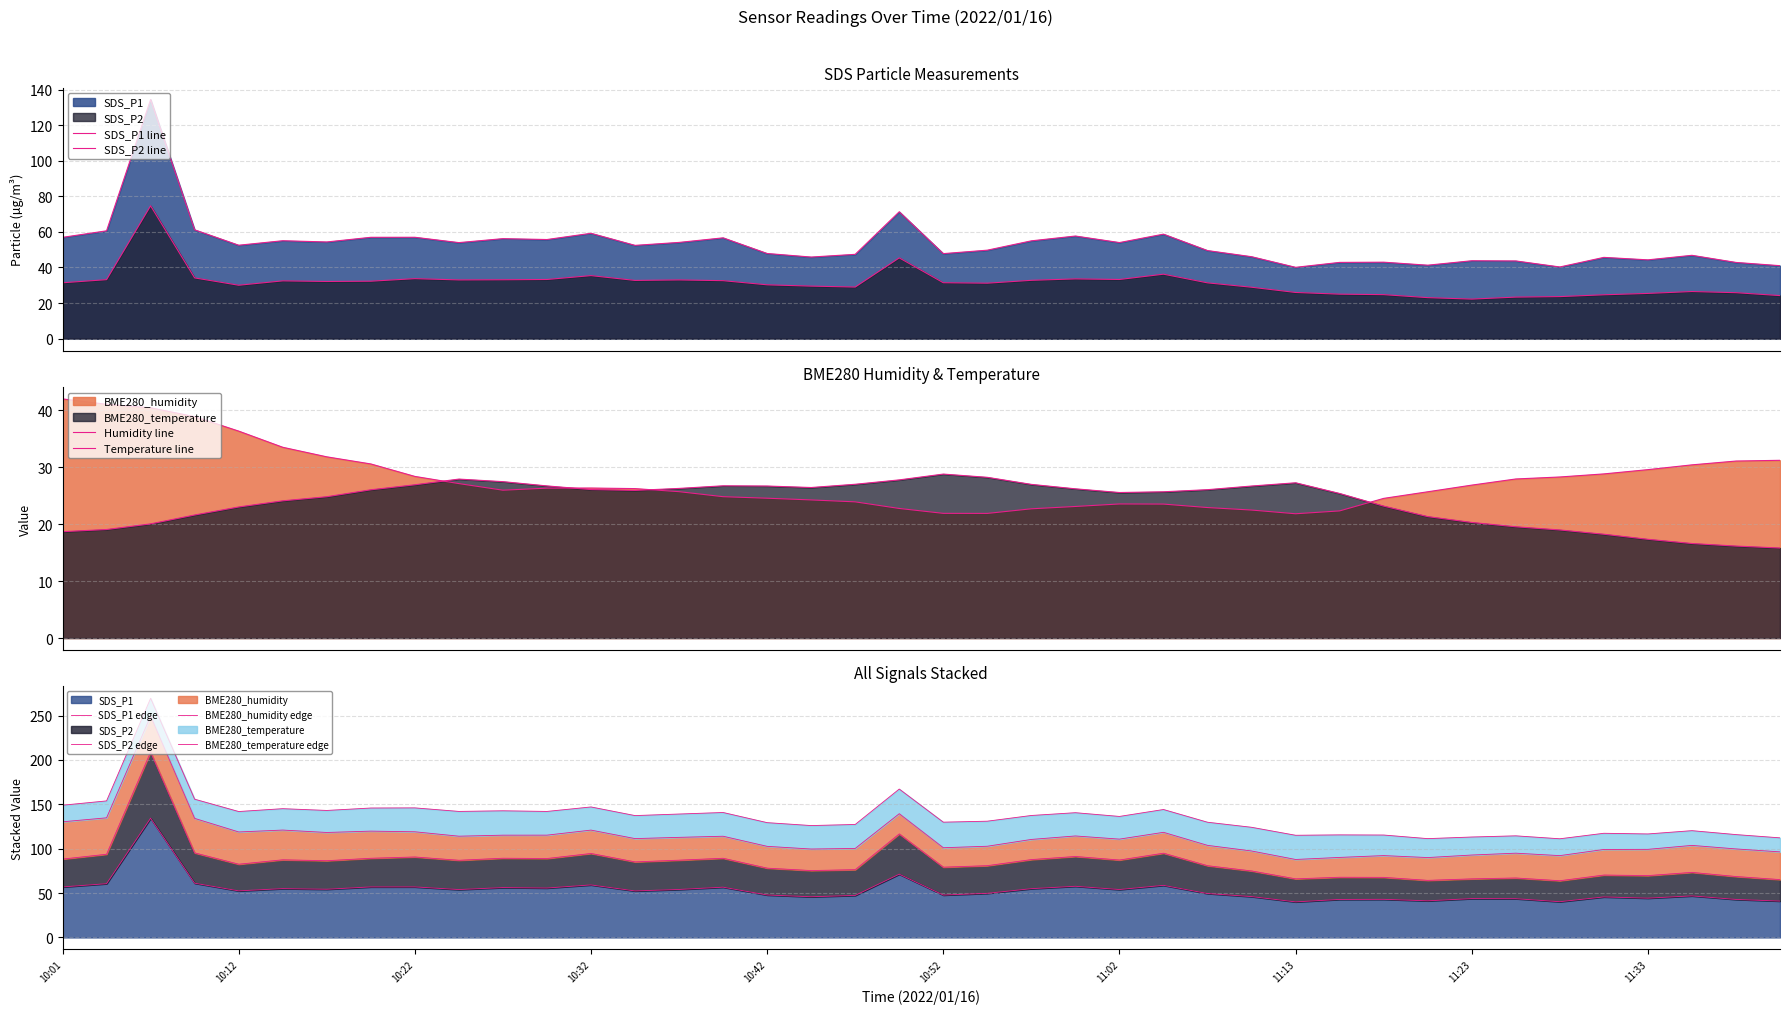

At how many categories does at least one series exceed 116?

1